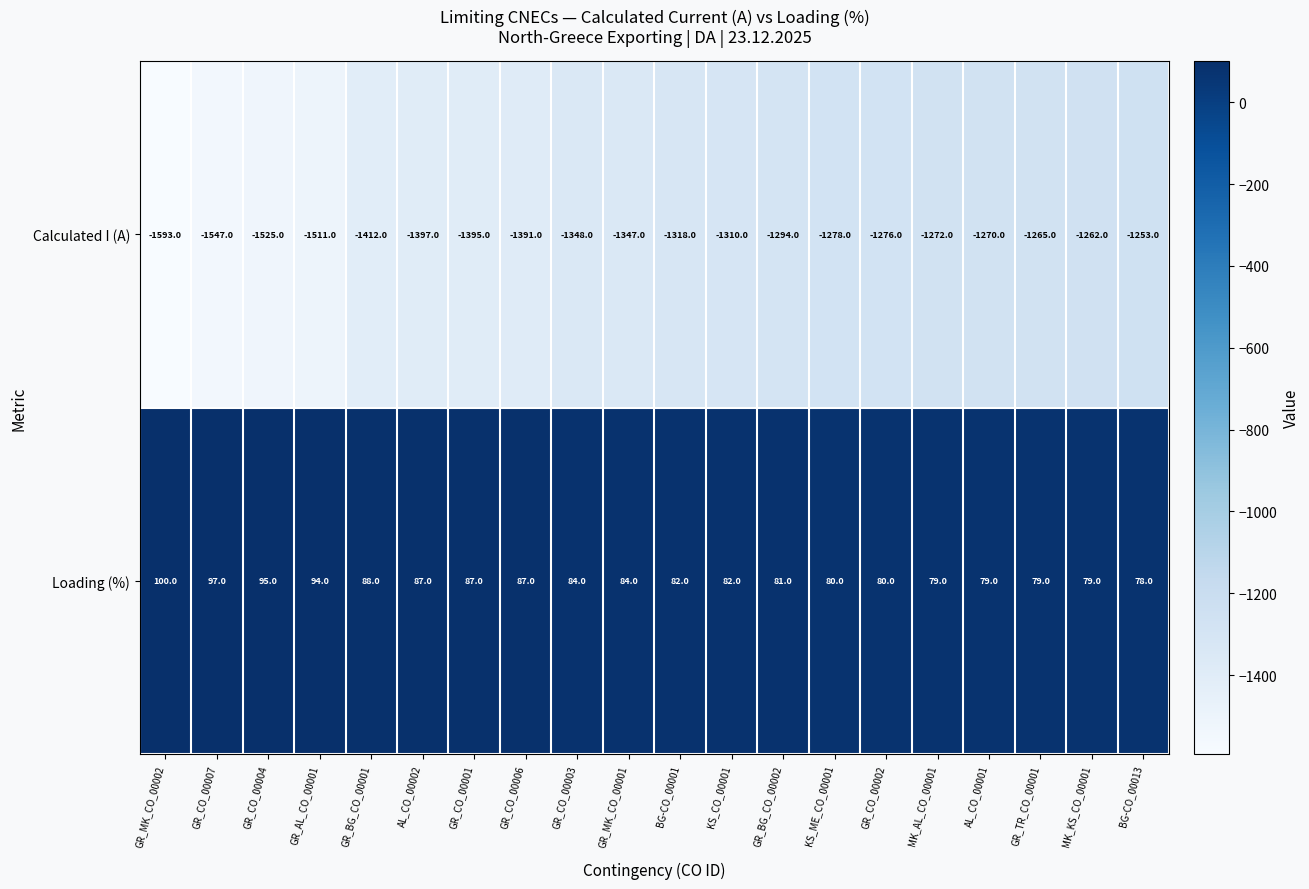

At which category does the chart reach its peak across all series?

GR_MK_CO_00002